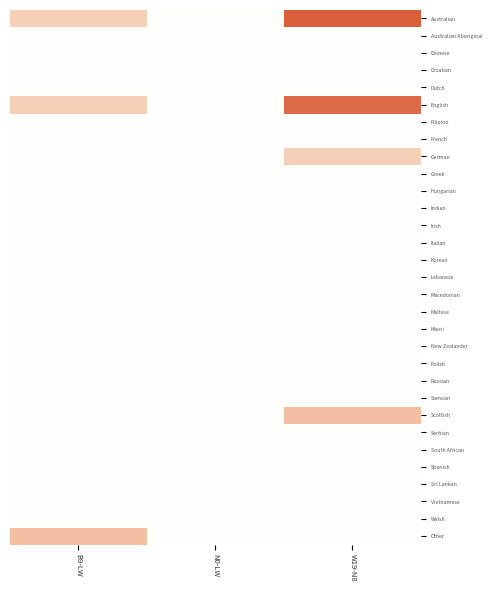

Reading left to right, list all the values displayed in this chart.

Australian: B9-LW=3	N0-LW=0	W19-N8=11
Australian Aboriginal: B9-LW=0	N0-LW=0	W19-N8=0
Chinese: B9-LW=0	N0-LW=0	W19-N8=0
Croatian: B9-LW=0	N0-LW=0	W19-N8=0
Dutch: B9-LW=0	N0-LW=0	W19-N8=0
English: B9-LW=3	N0-LW=0	W19-N8=10
Filipino: B9-LW=0	N0-LW=0	W19-N8=0
French: B9-LW=0	N0-LW=0	W19-N8=0
German: B9-LW=0	N0-LW=0	W19-N8=3
Greek: B9-LW=0	N0-LW=0	W19-N8=0
Hungarian: B9-LW=0	N0-LW=0	W19-N8=0
Indian: B9-LW=0	N0-LW=0	W19-N8=0
Irish: B9-LW=0	N0-LW=0	W19-N8=0
Italian: B9-LW=0	N0-LW=0	W19-N8=0
Korean: B9-LW=0	N0-LW=0	W19-N8=0
Lebanese: B9-LW=0	N0-LW=0	W19-N8=0
Macedonian: B9-LW=0	N0-LW=0	W19-N8=0
Maltese: B9-LW=0	N0-LW=0	W19-N8=0
Maori: B9-LW=0	N0-LW=0	W19-N8=0
New Zealander: B9-LW=0	N0-LW=0	W19-N8=0
Polish: B9-LW=0	N0-LW=0	W19-N8=0
Russian: B9-LW=0	N0-LW=0	W19-N8=0
Samoan: B9-LW=0	N0-LW=0	W19-N8=0
Scottish: B9-LW=0	N0-LW=0	W19-N8=4
Serbian: B9-LW=0	N0-LW=0	W19-N8=0
South African: B9-LW=0	N0-LW=0	W19-N8=0
Spanish: B9-LW=0	N0-LW=0	W19-N8=0
Sri Lankan: B9-LW=0	N0-LW=0	W19-N8=0
Vietnamese: B9-LW=0	N0-LW=0	W19-N8=0
Welsh: B9-LW=0	N0-LW=0	W19-N8=0
Other: B9-LW=4	N0-LW=0	W19-N8=0